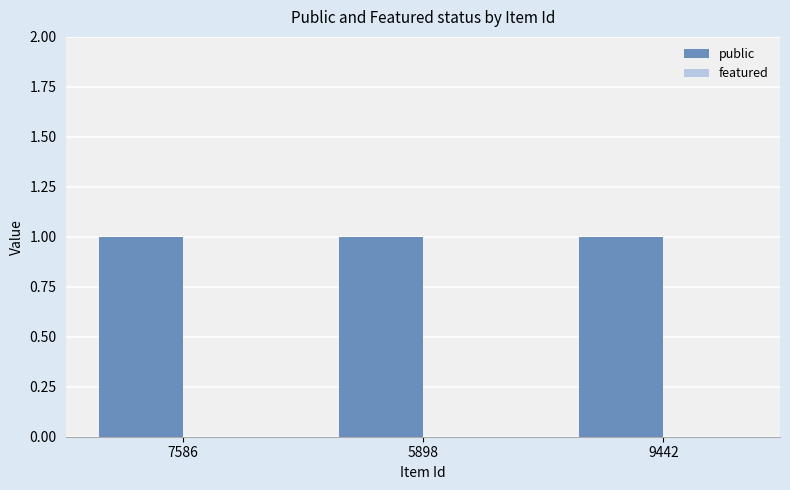

Reading right to left, list all the values displayed in this chart.

public: 9442=1	5898=1	7586=1
featured: 9442=0	5898=0	7586=0